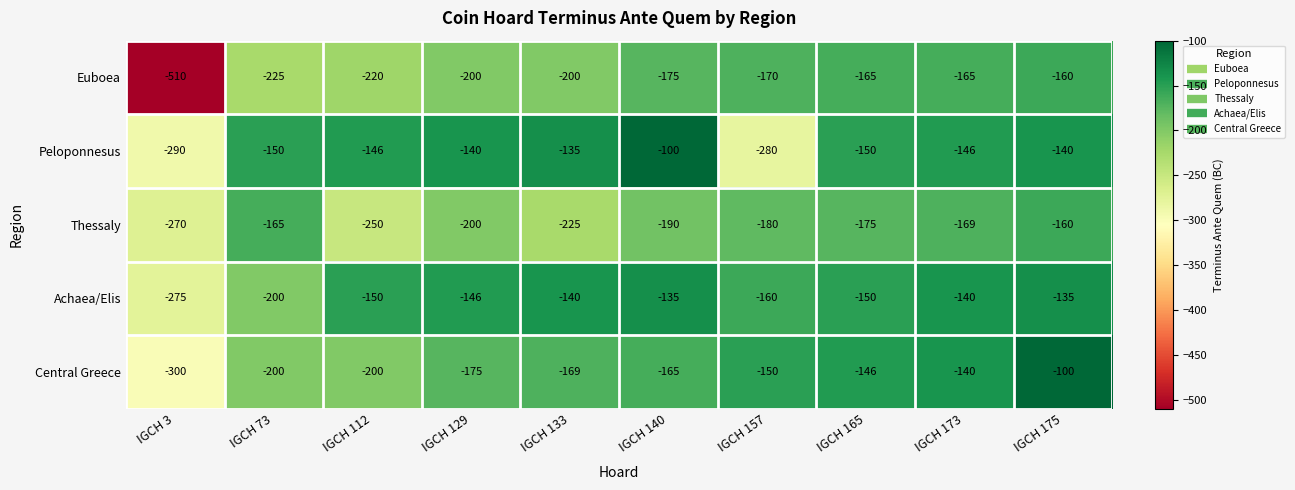

What is the maximum value shown in the chart?

-100